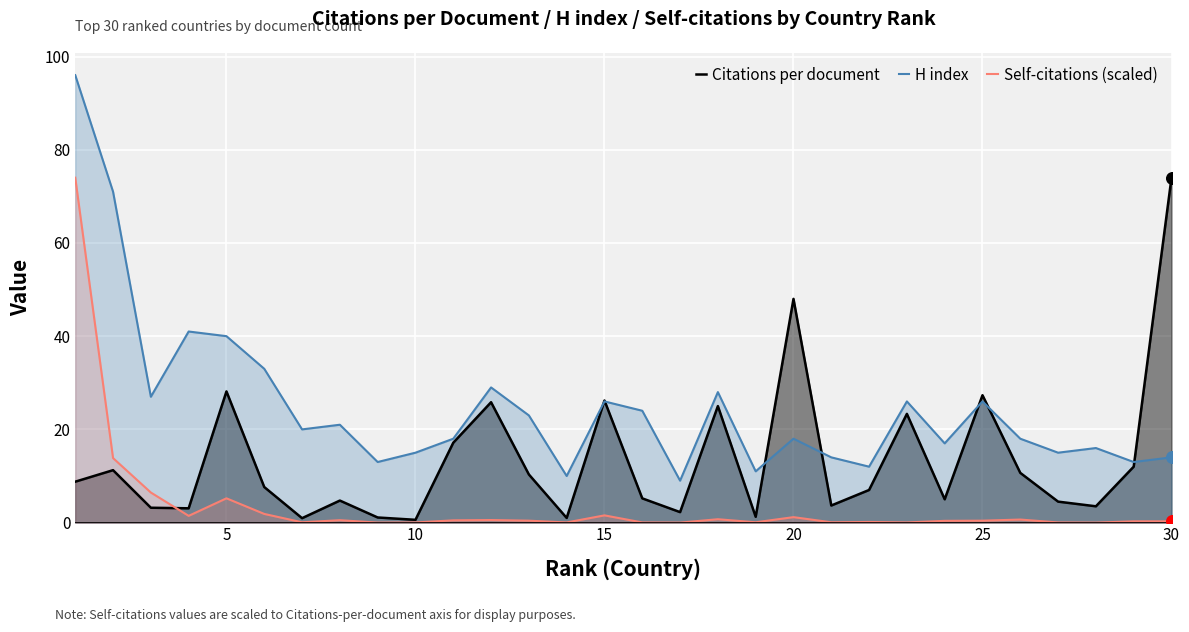

At how many categories does at least one series exceed 69?

3